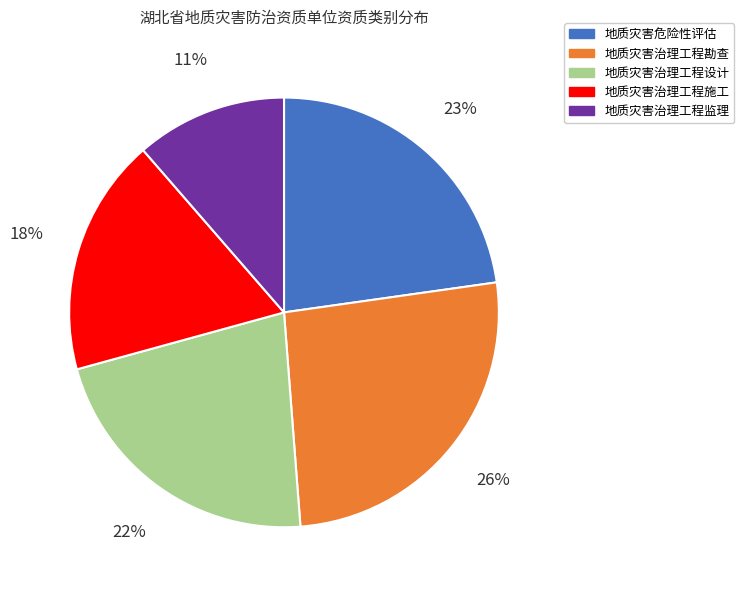

Count the number of slices in the pie.

5